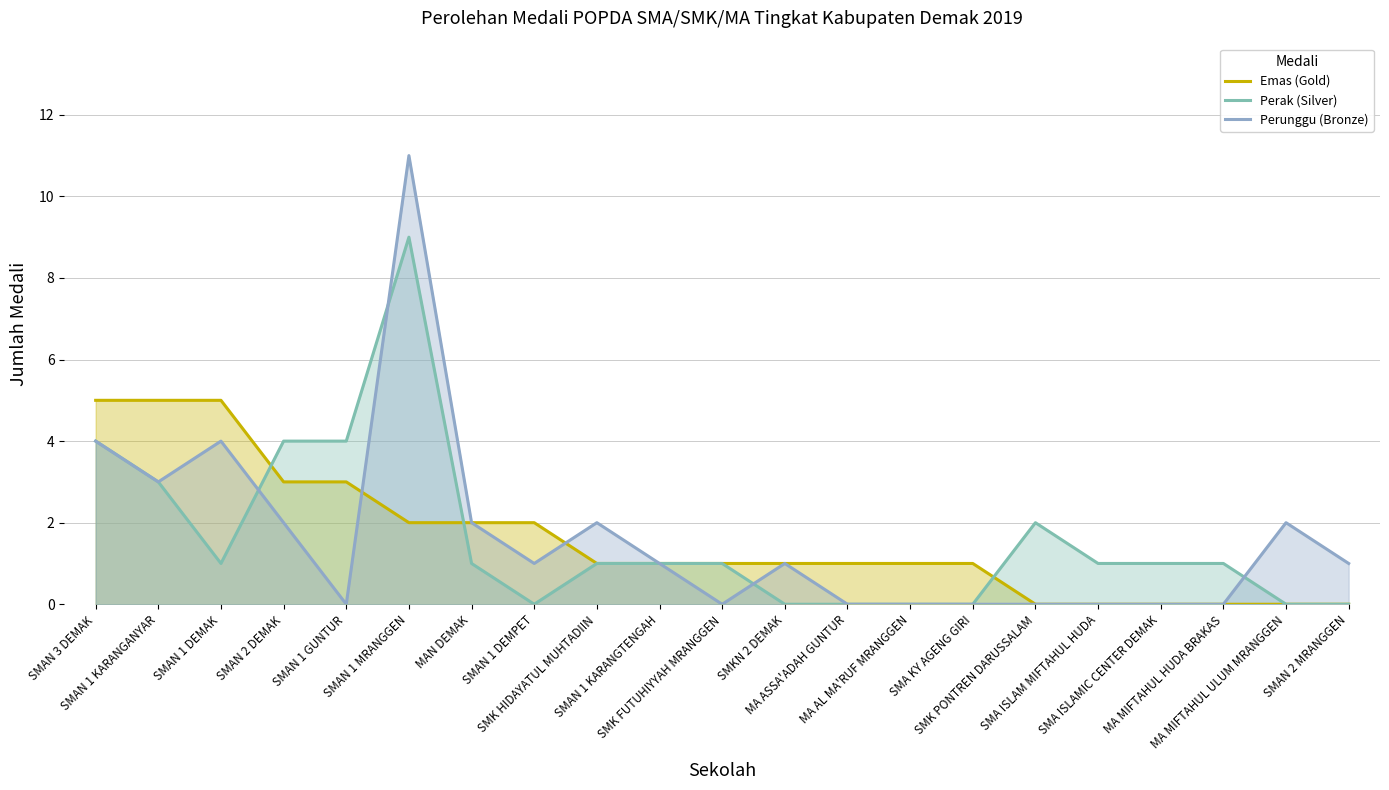

Count the Perak (Silver) values in the range 0 to 2.

16